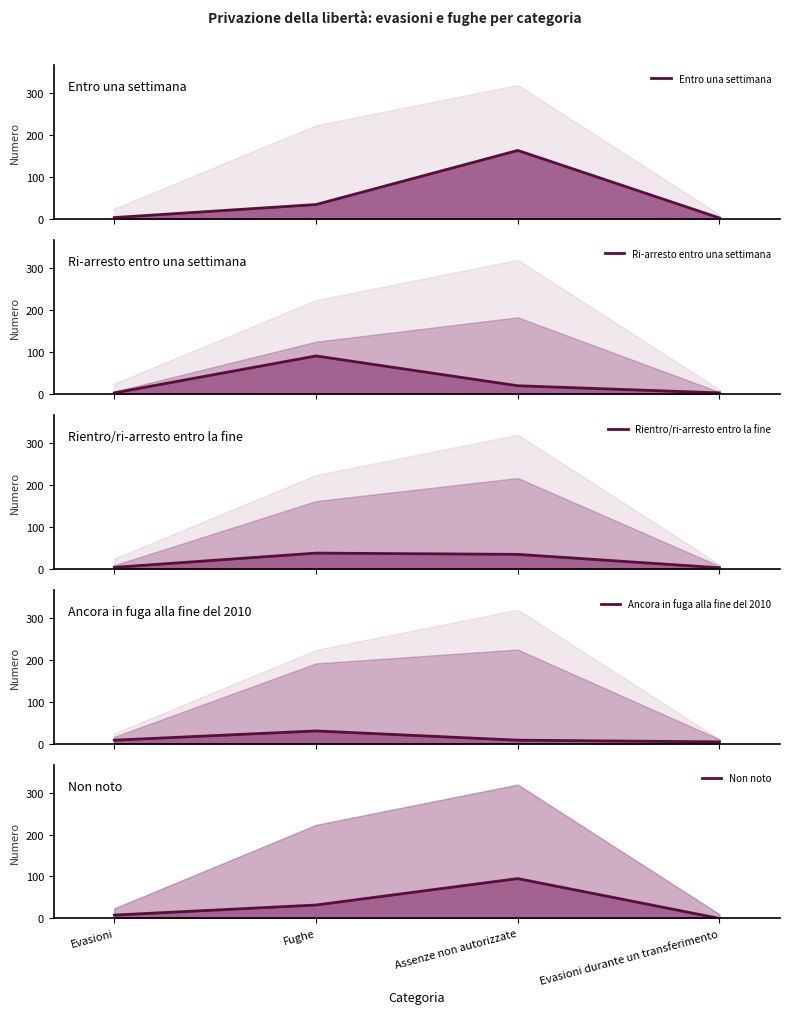

What is the difference between the maximum and minimum values in the Non noto series?

95